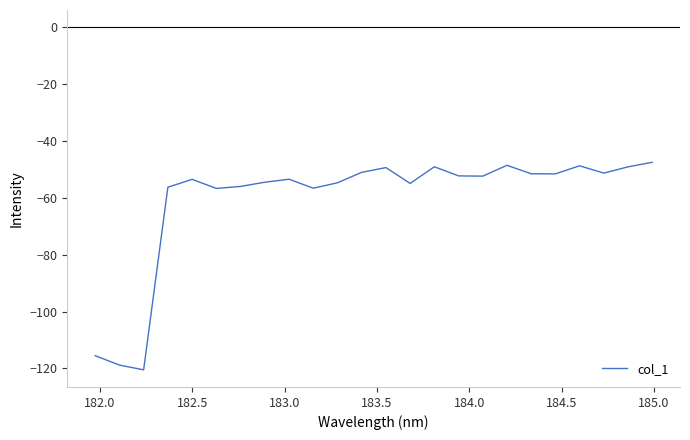

What is the minimum value shown in the chart?

-120.5